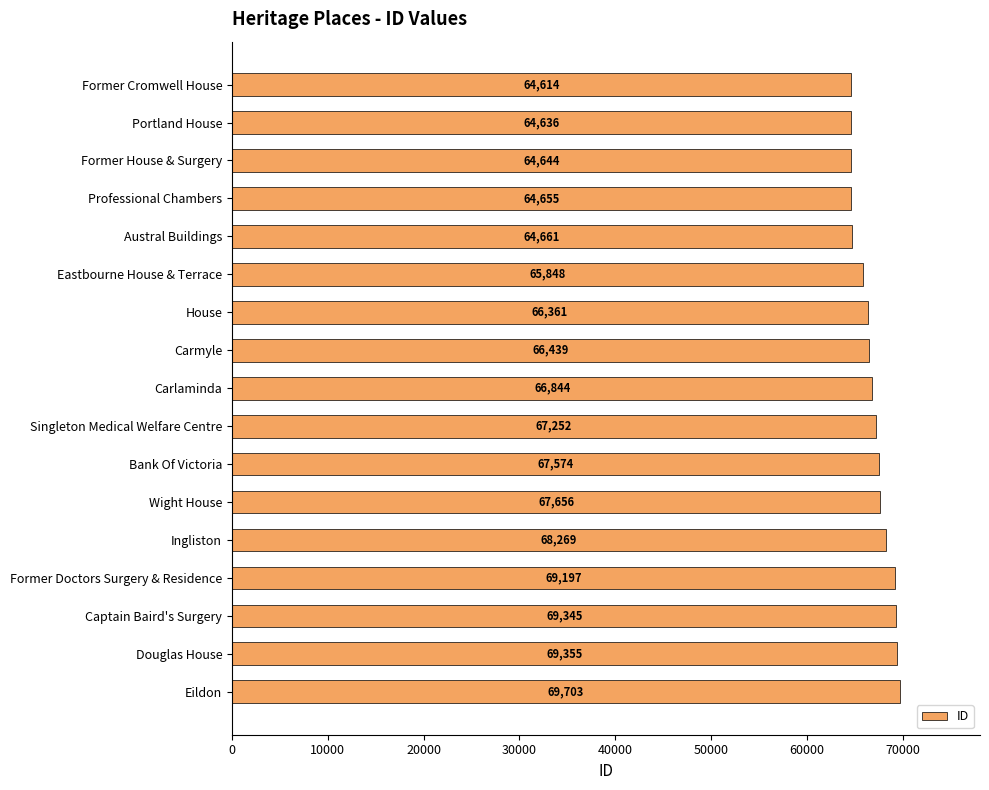

Rank the categories by value from highest to lowest.

Eildon, Douglas House, Captain Baird's Surgery, Former Doctors Surgery & Residence, Ingliston, Wight House, Bank Of Victoria, Singleton Medical Welfare Centre, Carlaminda, Carmyle, House, Eastbourne House & Terrace, Austral Buildings, Professional Chambers, Former House & Surgery, Portland House, Former Cromwell House